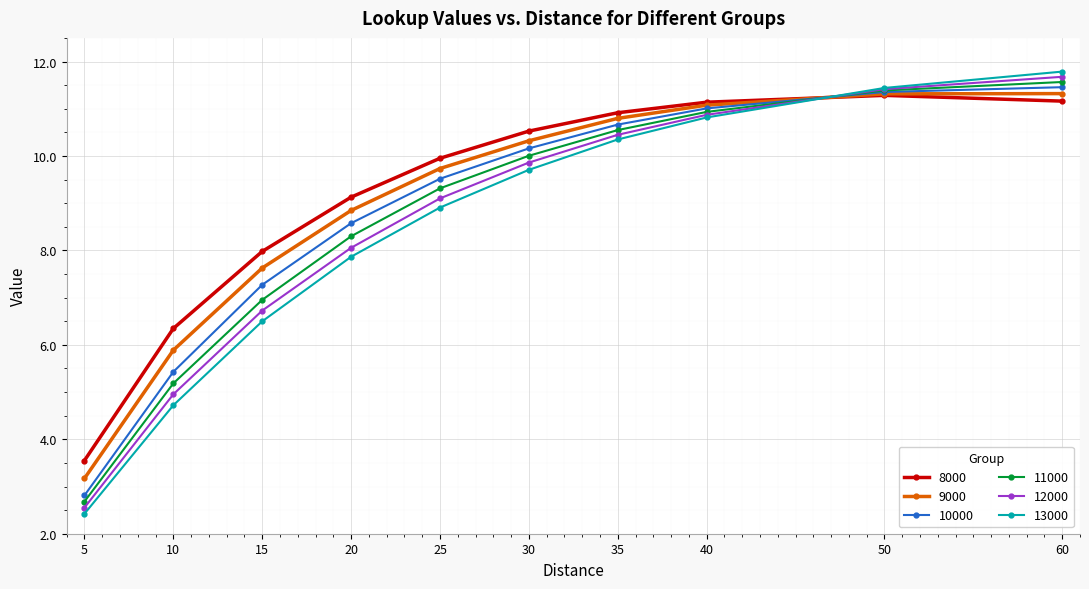

True or false: 10000 has a value of 10.2 at 30.

True